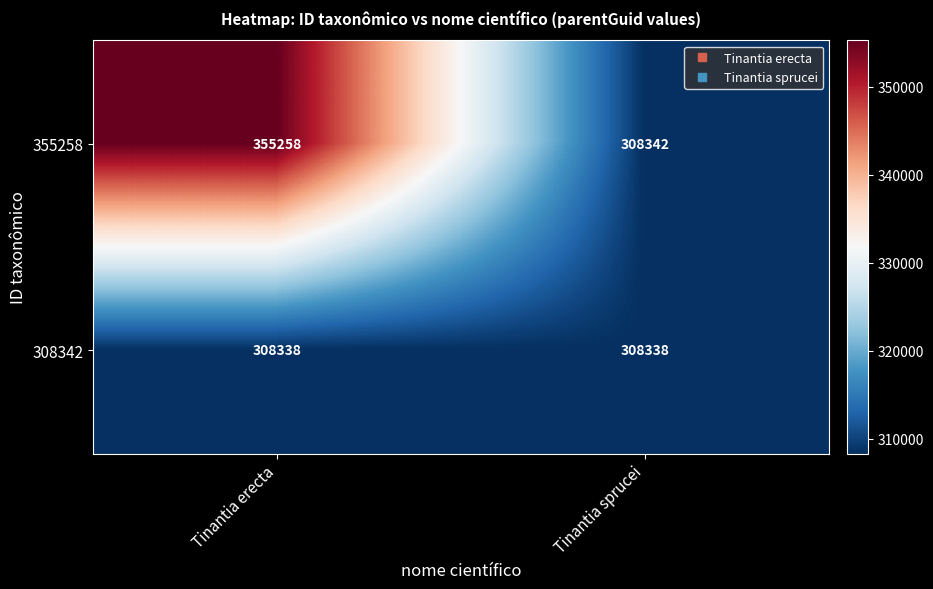

Is it true that 355258 equals 308342 at Tinantia sprucei?

True